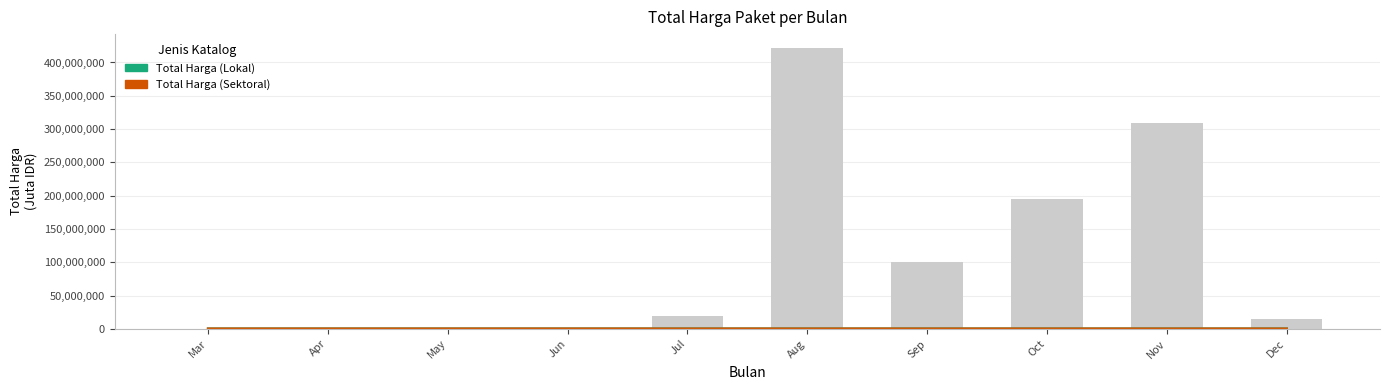

At which label is Total Harga (Sektoral) closest to 505?

Aug